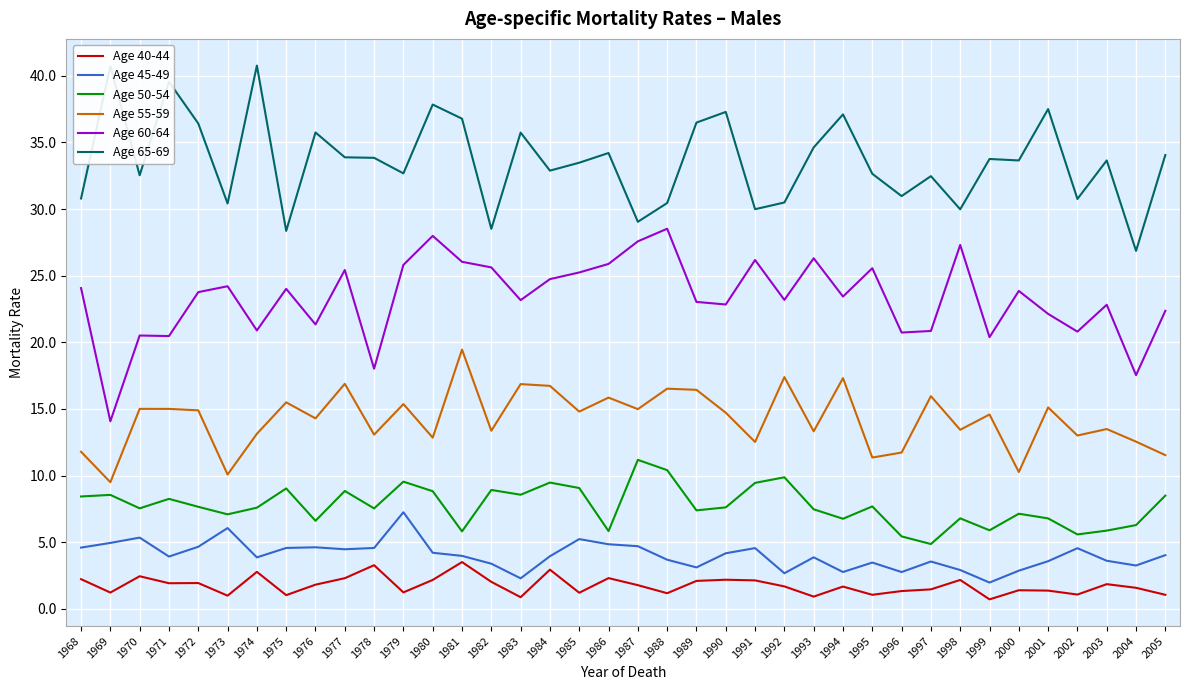

Rank the series at 1979 from highest to lowest value.

Age 65-69, Age 60-64, Age 55-59, Age 50-54, Age 45-49, Age 40-44